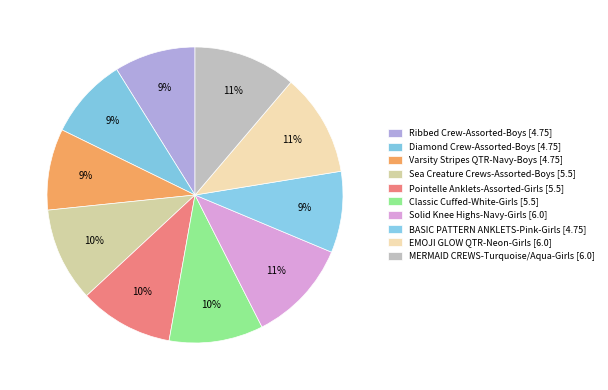

Which category has the biggest portion of the pie?

Solid Knee Highs-Navy-Girls